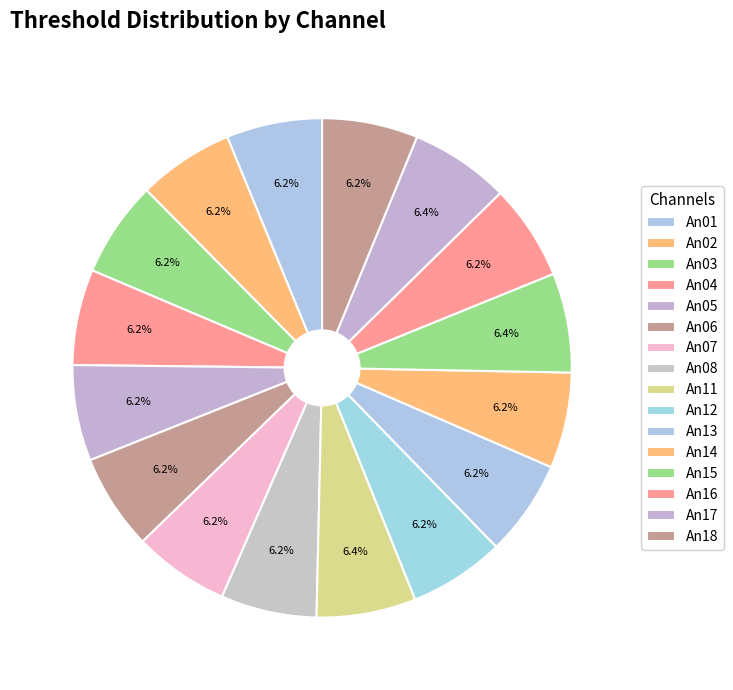

Which category has the smallest portion of the pie?

An01